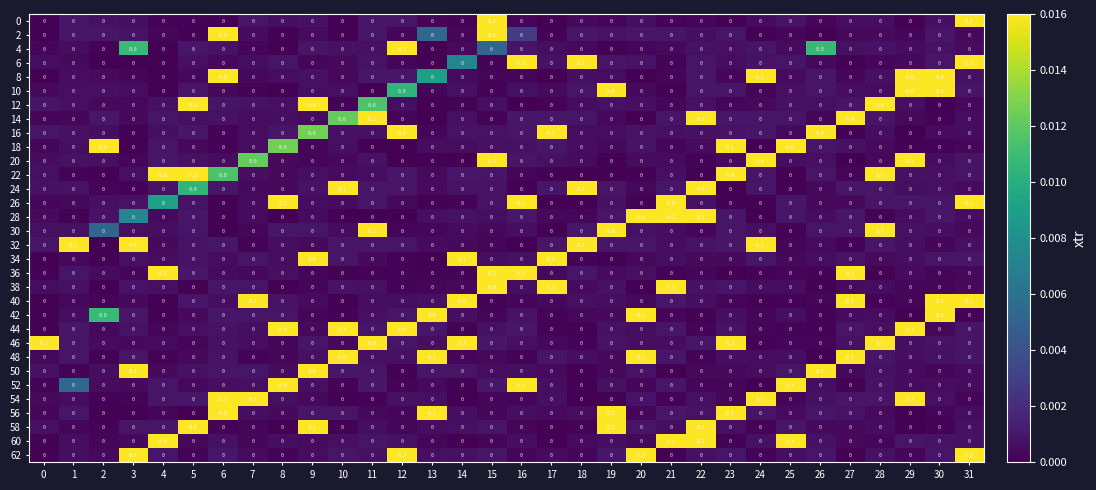

True or false: 10 has a value of 0.0 at 0.

True